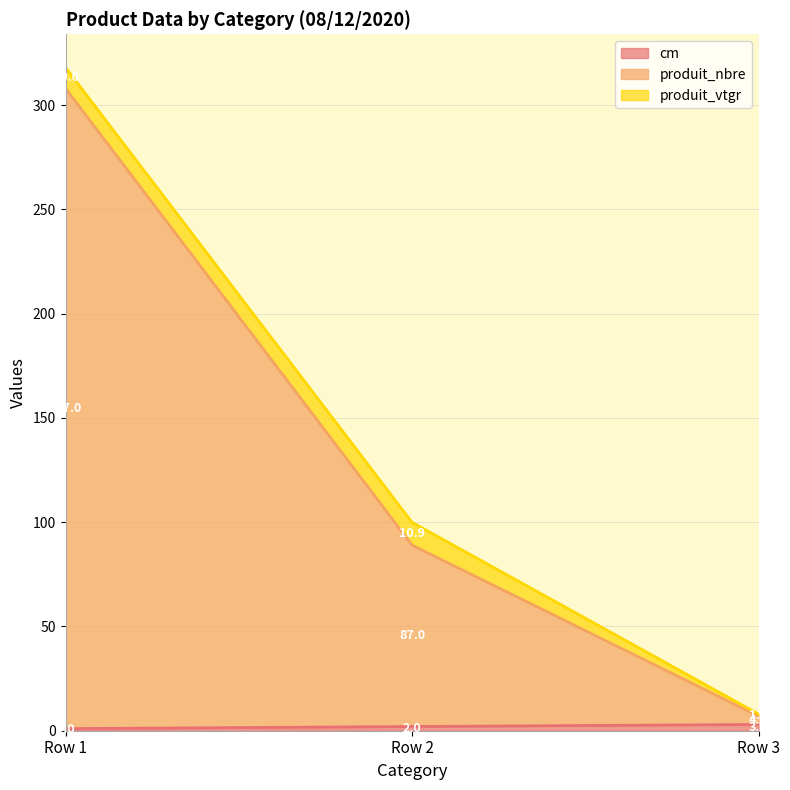

The value of cm at Row 1 is 0. True or false?

False